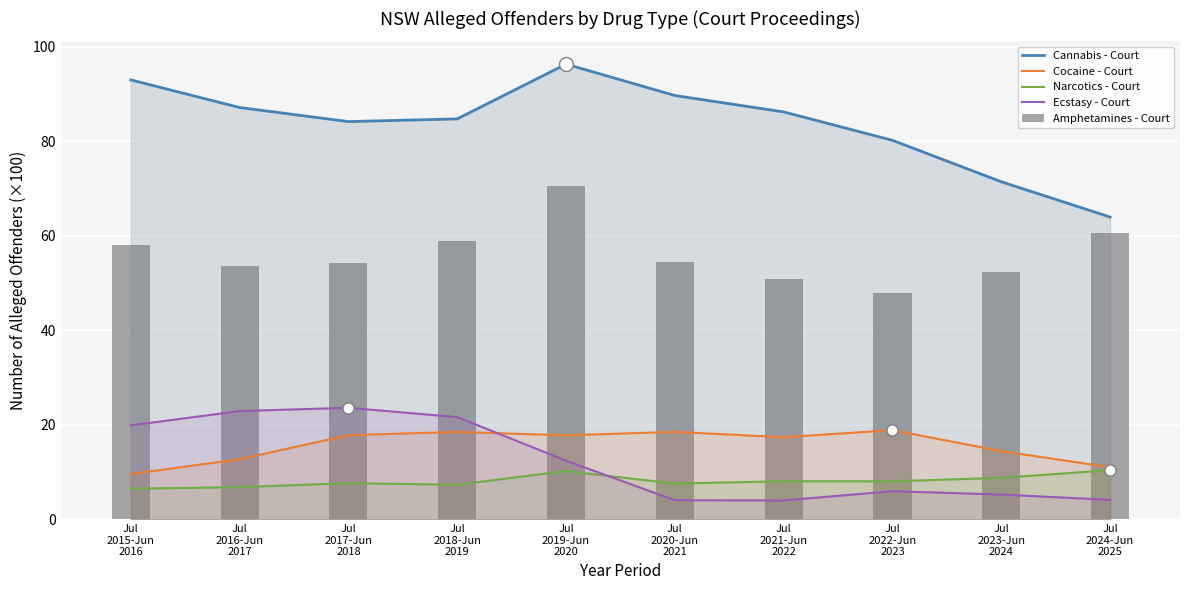

The value of Narcotics - Court at Jul
2021-Jun
2022 is 8.1. True or false?

True